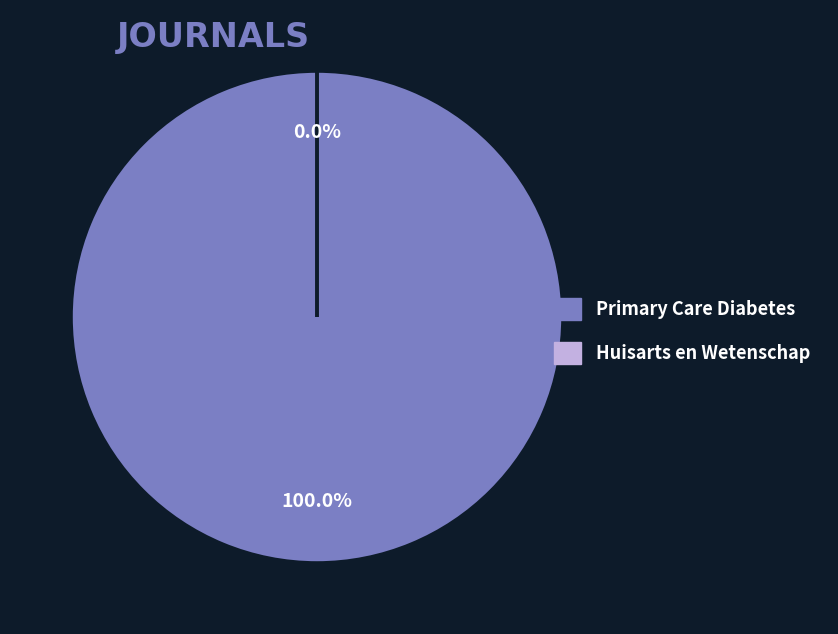

How many segments does this pie chart have?

2